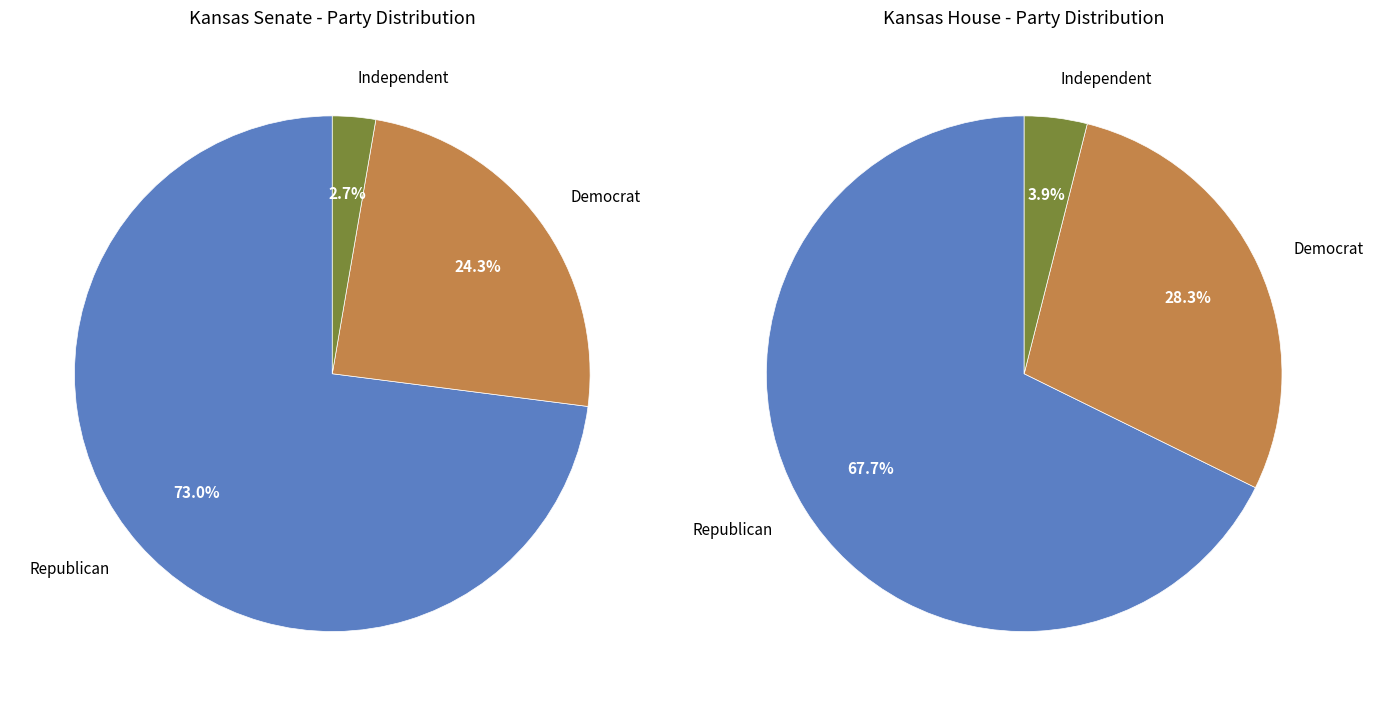

Between Representative-Republican and Representative-Democrat, which is larger?

Representative-Republican